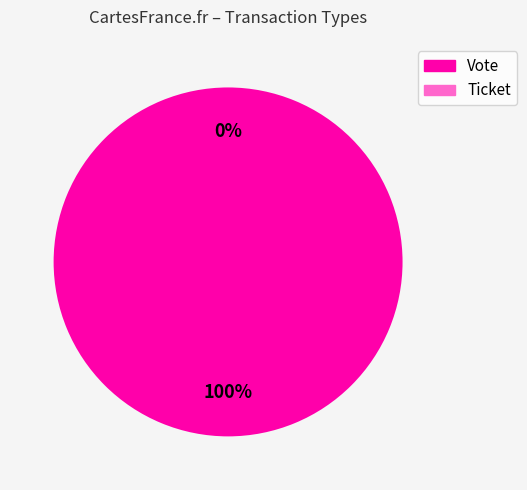

Which category has the smallest portion of the pie?

Ticket (io_index=0)